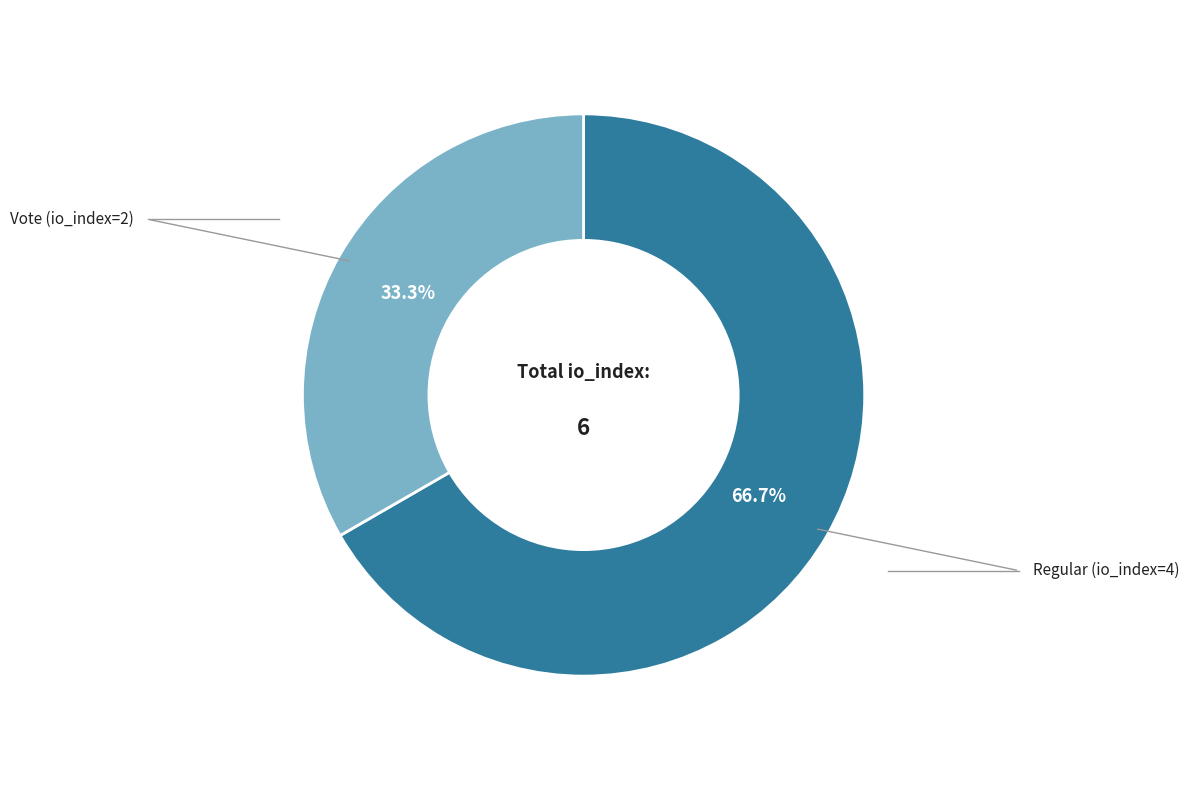

Is there a majority slice in this chart?

Yes